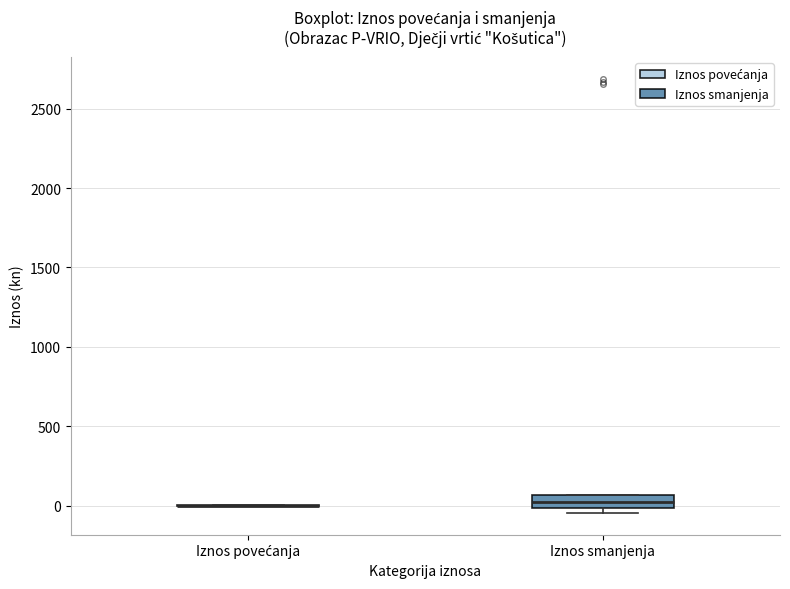

Where is the lower edge of the box for Iznos smanjenja on the y-axis? The values are not printed on the chart, so give them approximately, as read against the axis.

0